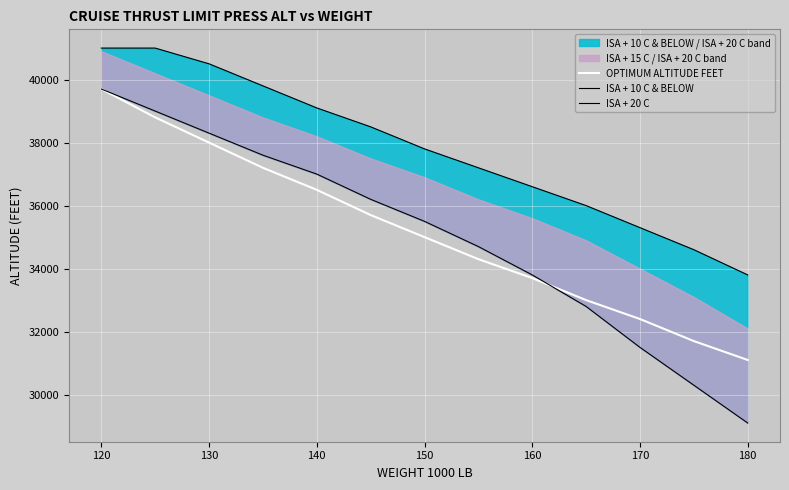

True or false: ISA + 10 C & BELOW and ISA + 20 C cross at least once.

False